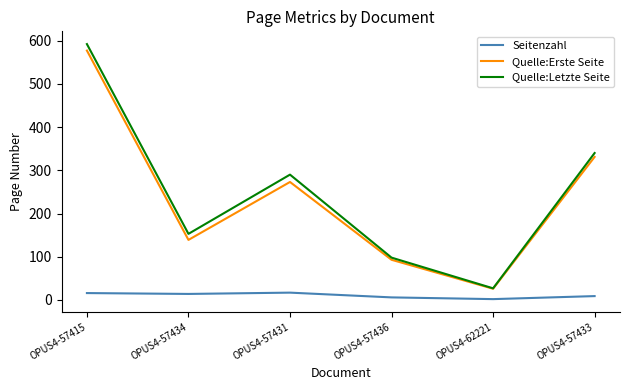

Is it true that Quelle:Letzte Seite equals 290 at OPUS4-57431?

True